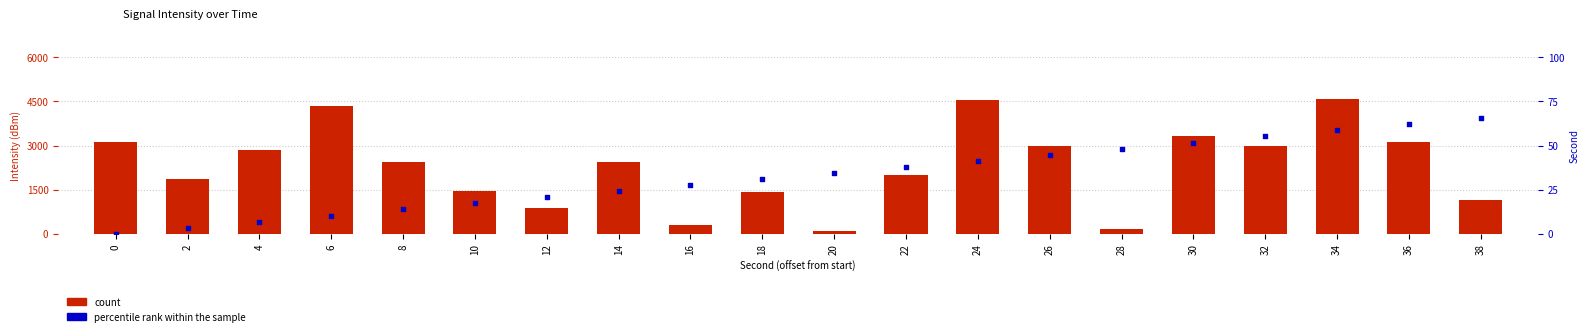

Which series contains the lowest Y value?

percentile rank within the sample